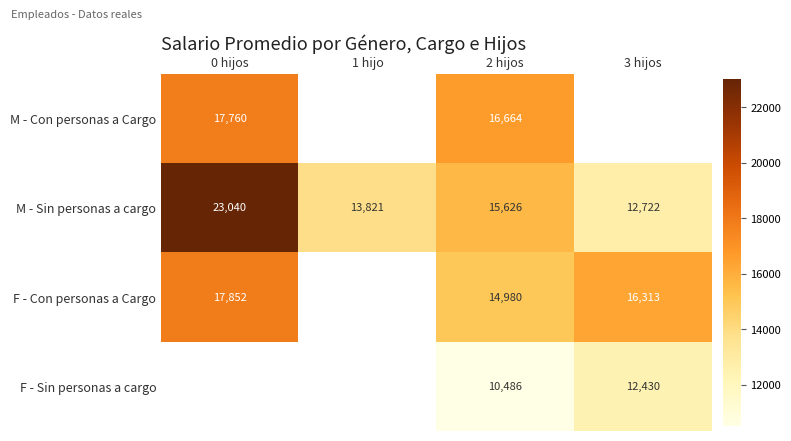

What is the lowest value of the M - Sin personas a cargo series?

12722.0